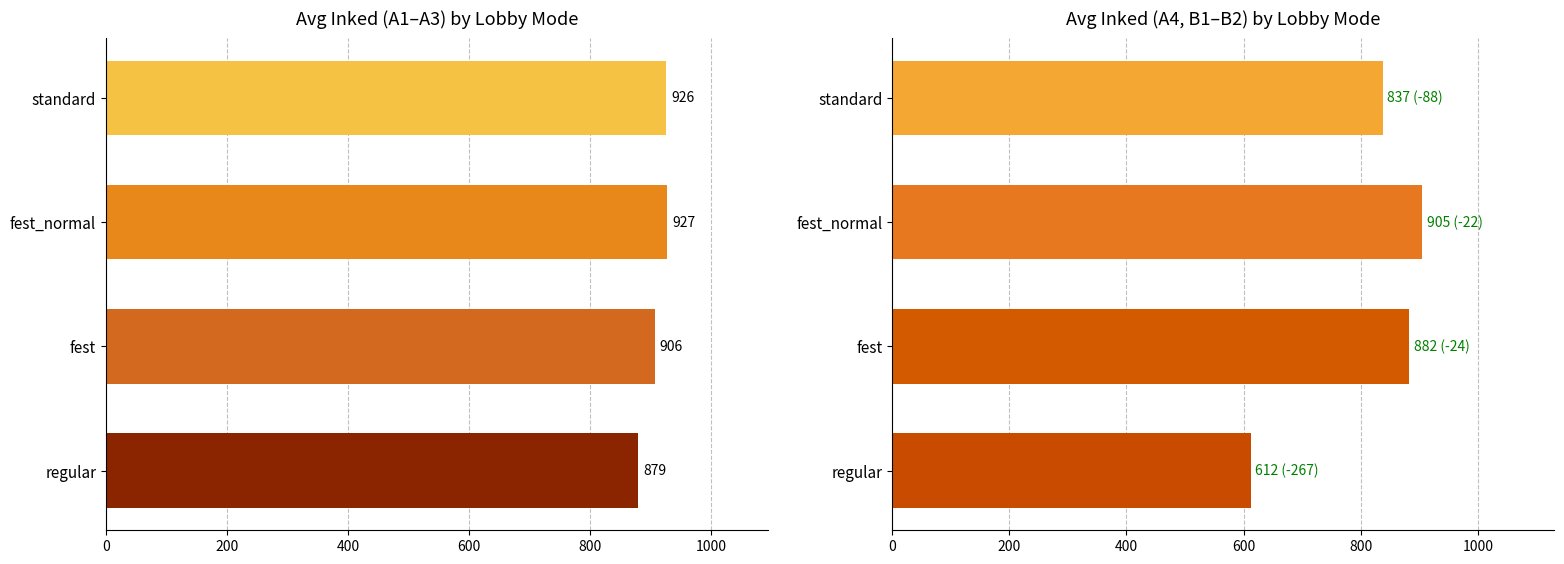

How many bars are there in total?

8